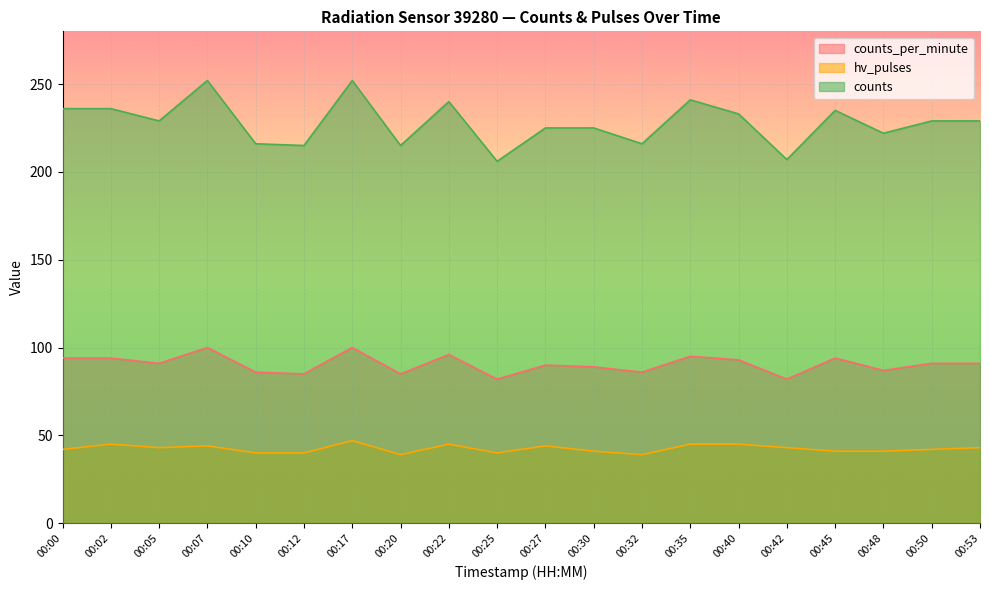

Reading left to right, transcribe all the data shown in this chart.

counts_per_minute: 00:00=94	00:02=94	00:05=91	00:07=100	00:10=86	00:12=85	00:17=100	00:20=85	00:22=96	00:25=82	00:27=90	00:30=89	00:32=86	00:35=95	00:40=93	00:42=82	00:45=94	00:48=87	00:50=91	00:53=91
hv_pulses: 00:00=42	00:02=45	00:05=43	00:07=44	00:10=40	00:12=40	00:17=47	00:20=39	00:22=45	00:25=40	00:27=44	00:30=41	00:32=39	00:35=45	00:40=45	00:42=43	00:45=41	00:48=41	00:50=42	00:53=43
counts: 00:00=236	00:02=236	00:05=229	00:07=252	00:10=216	00:12=215	00:17=252	00:20=215	00:22=240	00:25=206	00:27=225	00:30=225	00:32=216	00:35=241	00:40=233	00:42=207	00:45=235	00:48=222	00:50=229	00:53=229